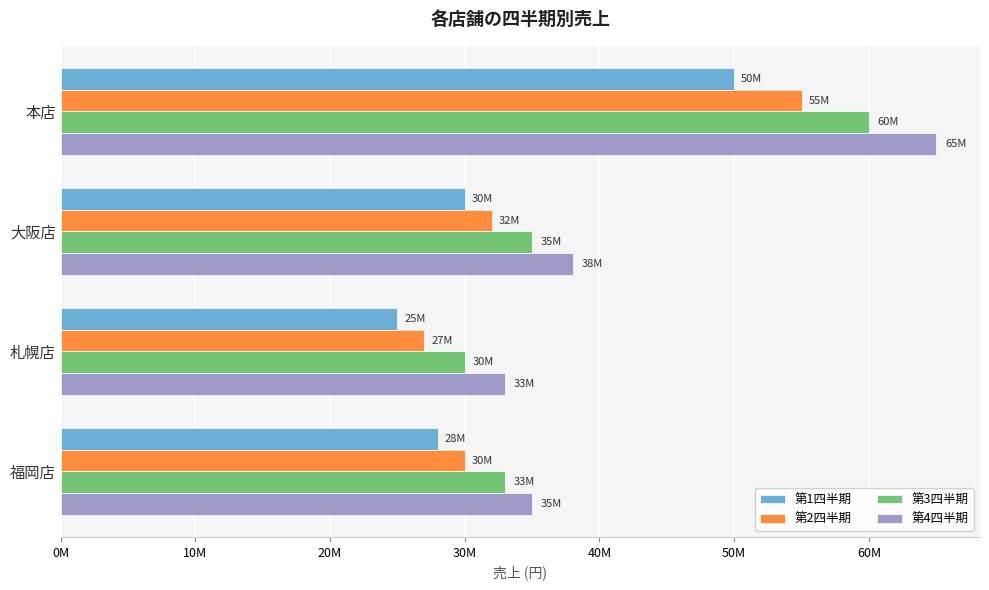

What is the greatest value displayed?

65000000